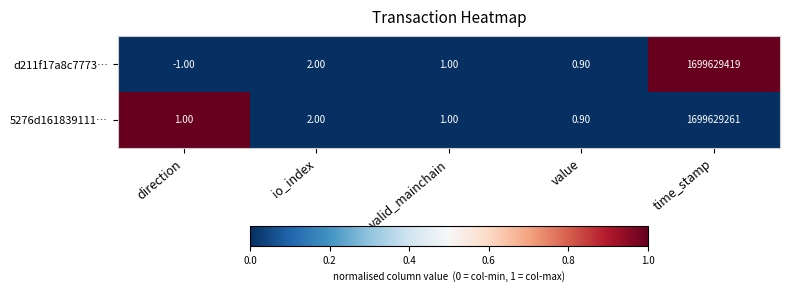

What is the difference between the second highest and minimum values in the 5276d161839111… series?

1.1